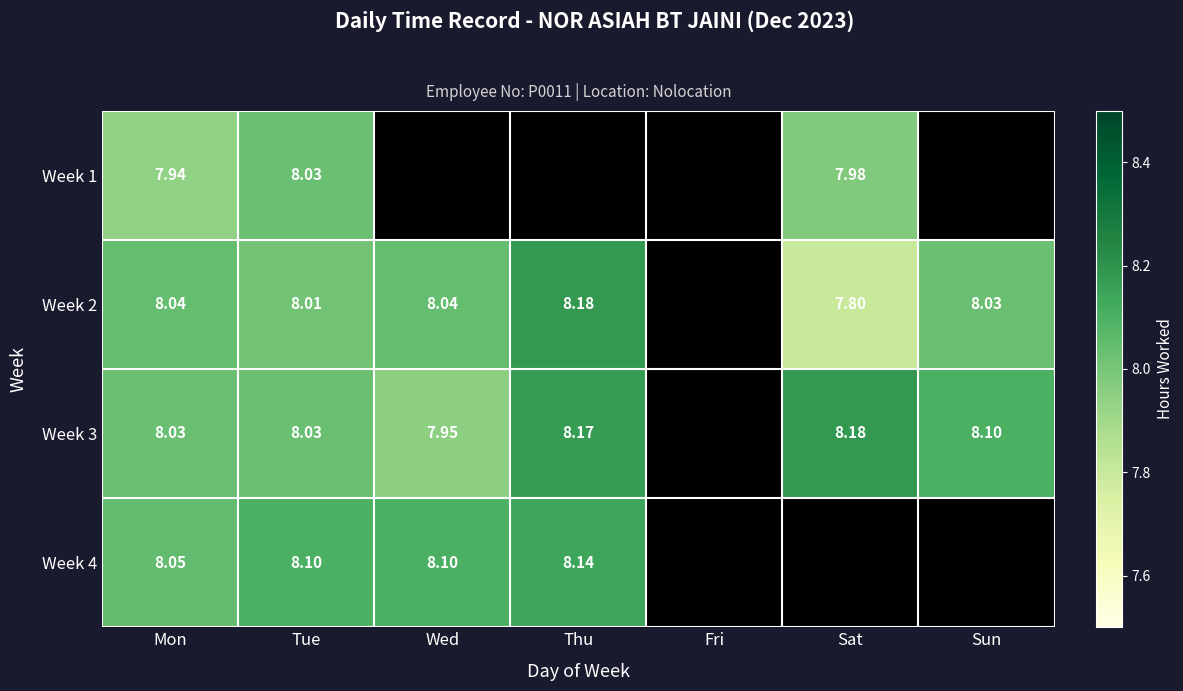

What is the difference between the maximum and minimum values in the Week 2 series?

0.4